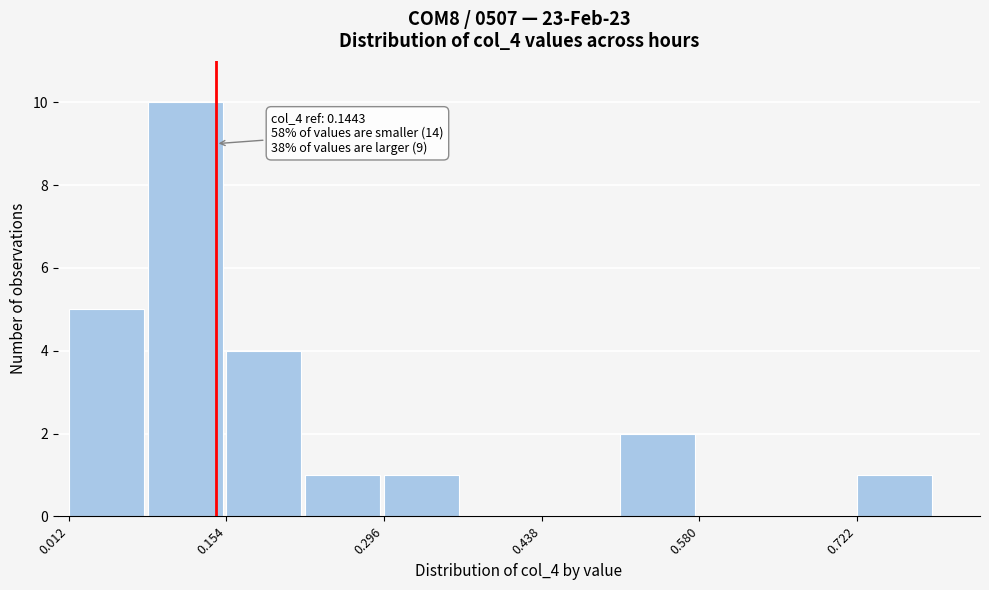

Read against the x-axis, roughly where is the centre of the tallest bar?

0.12